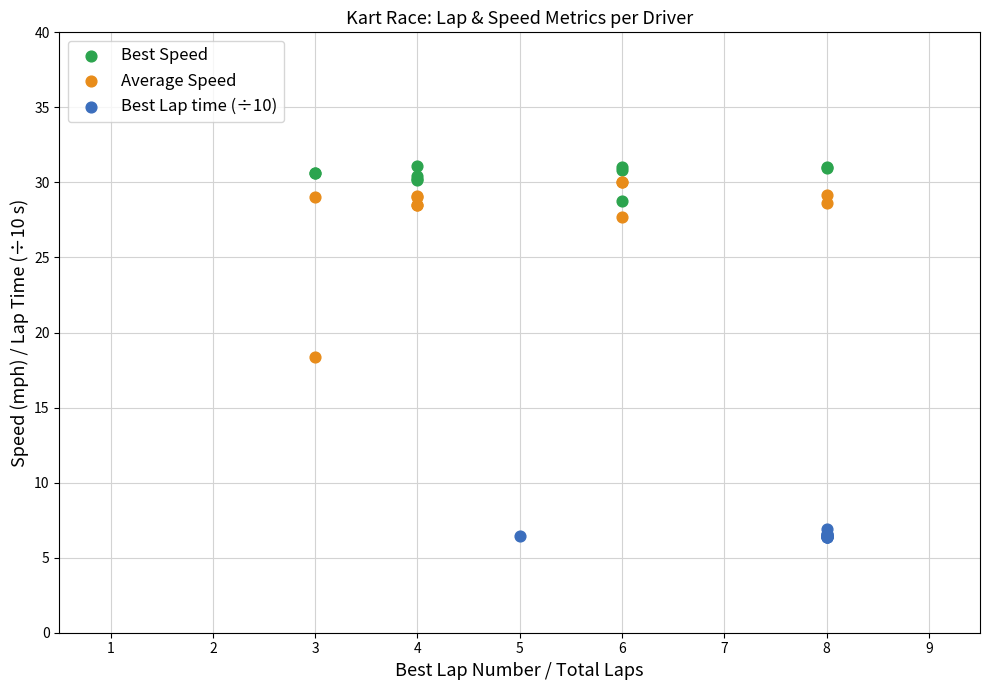

Which series reaches the minimum Y coordinate?

Best Lap time (÷10)